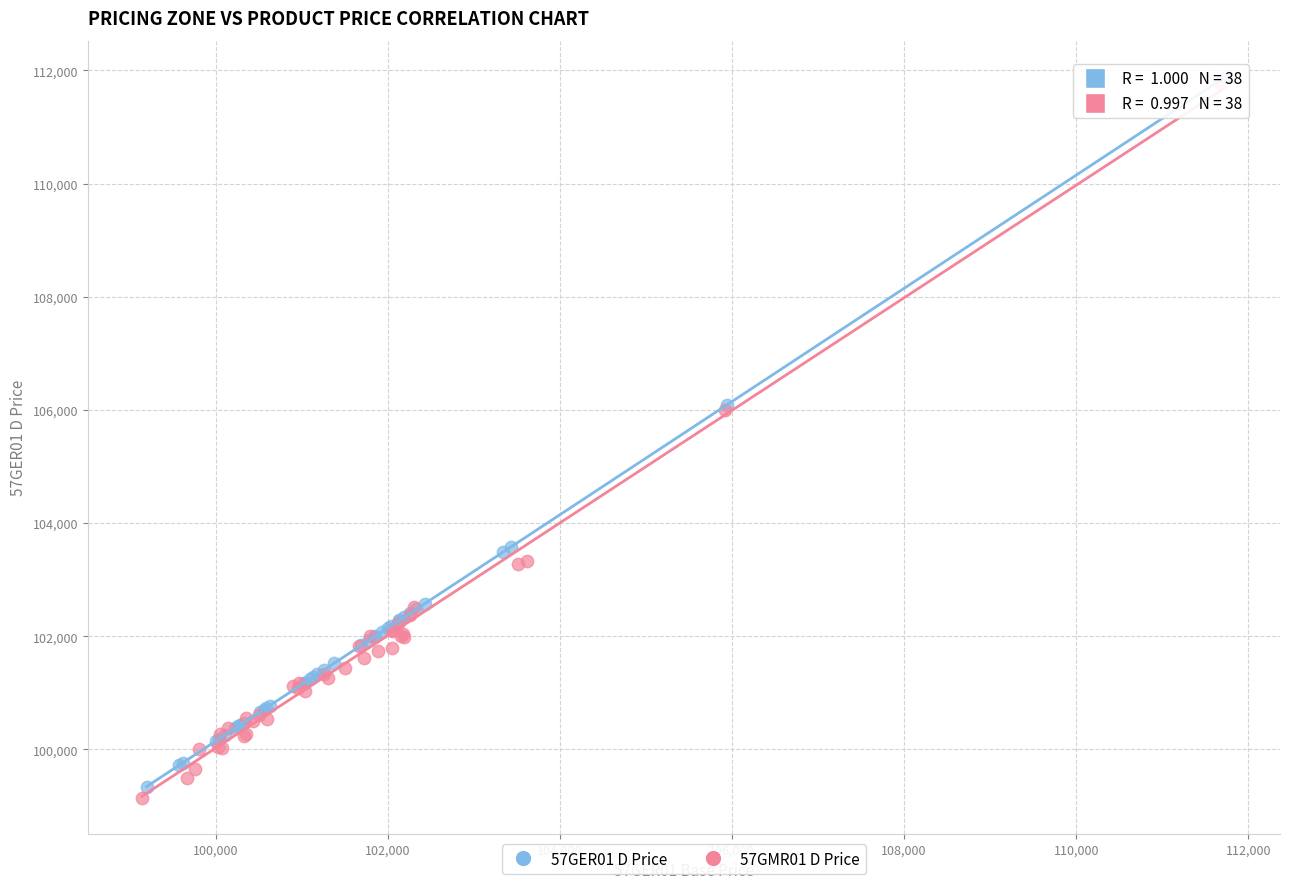

What are all the series names shown in the legend?

57GER01 D Price, 57GMR01 D Price